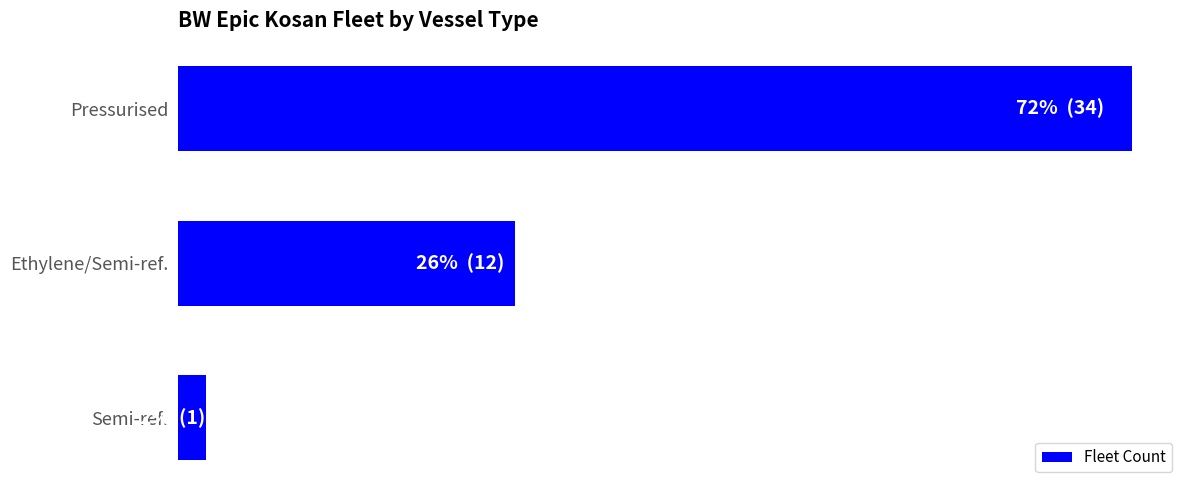

List the labels in order of value, largest first.

Pressurised, Ethylene/Semi-ref., Semi-ref.